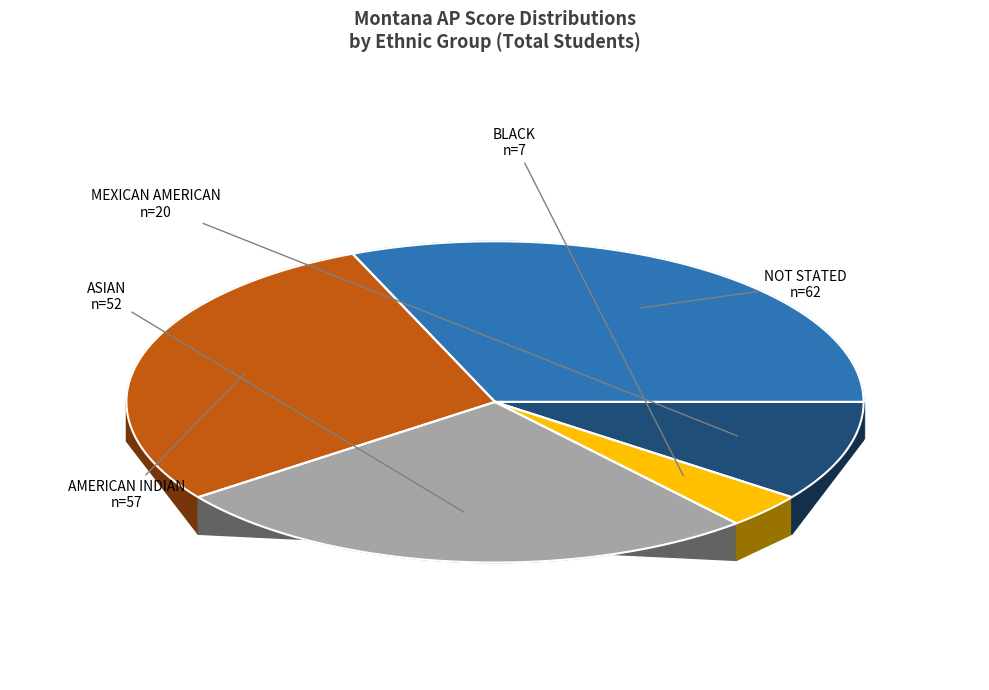

Rank the categories by value from highest to lowest.

NOT STATED, AMERICAN INDIAN, ASIAN, MEXICAN AMERICAN, BLACK